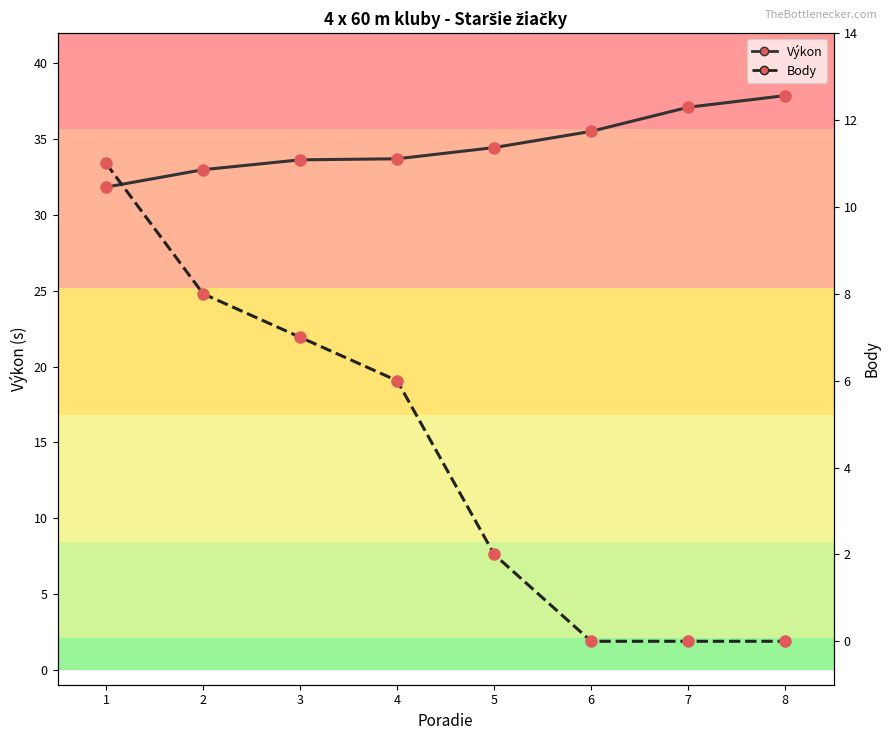

What is the difference between the maximum and minimum values in the Výkon series?

6.0